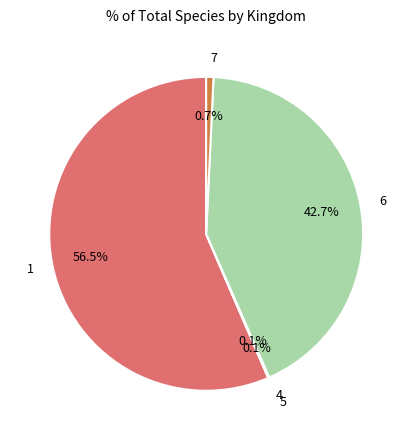

The 7 slice represents 1% of the pie. True or false?

True